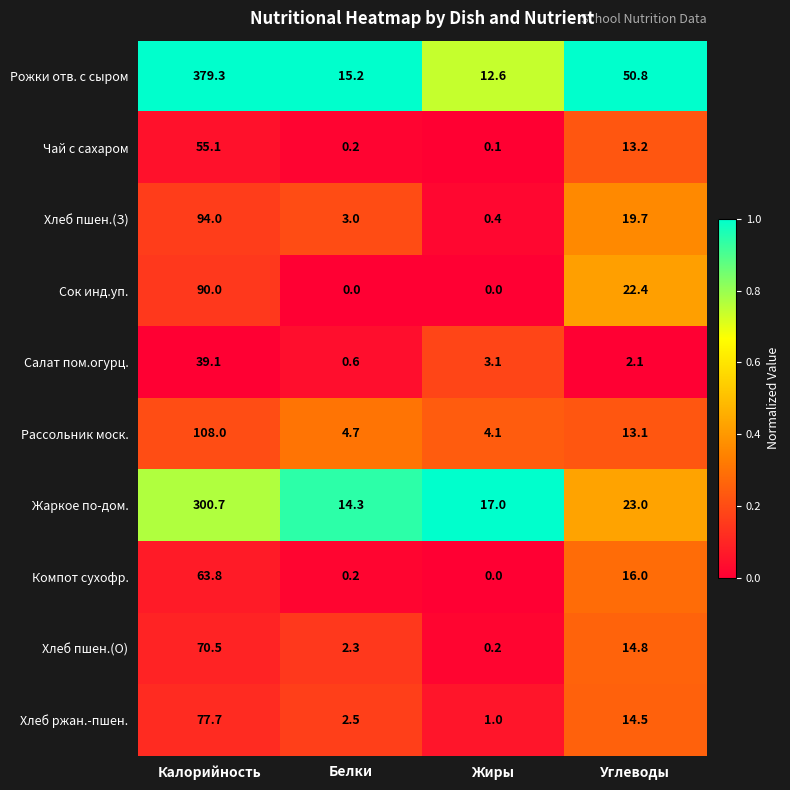

What is the difference between the highest and lowest values at Калорийность?

340.2